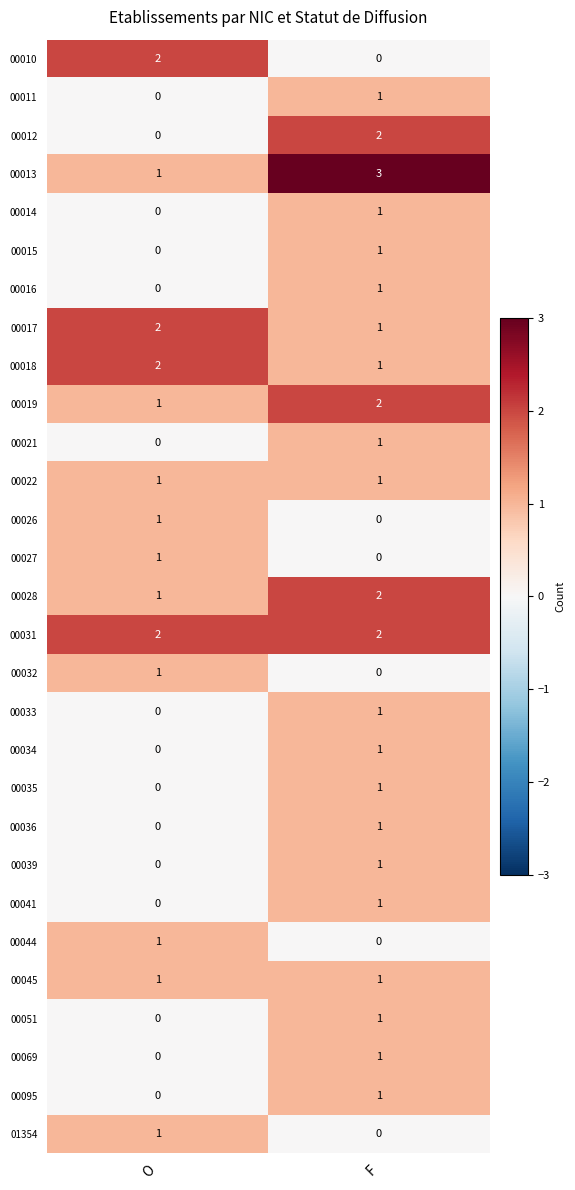

The value of 00039 at O is 0. True or false?

True